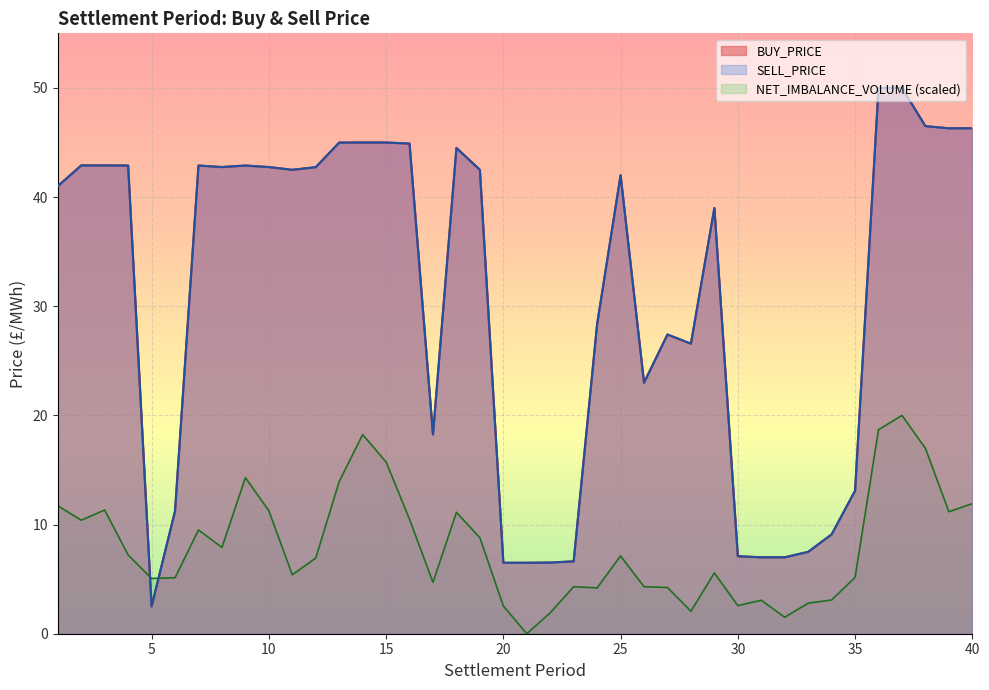

What is the difference between the second highest and minimum values in the BUY_PRICE series?

47.5